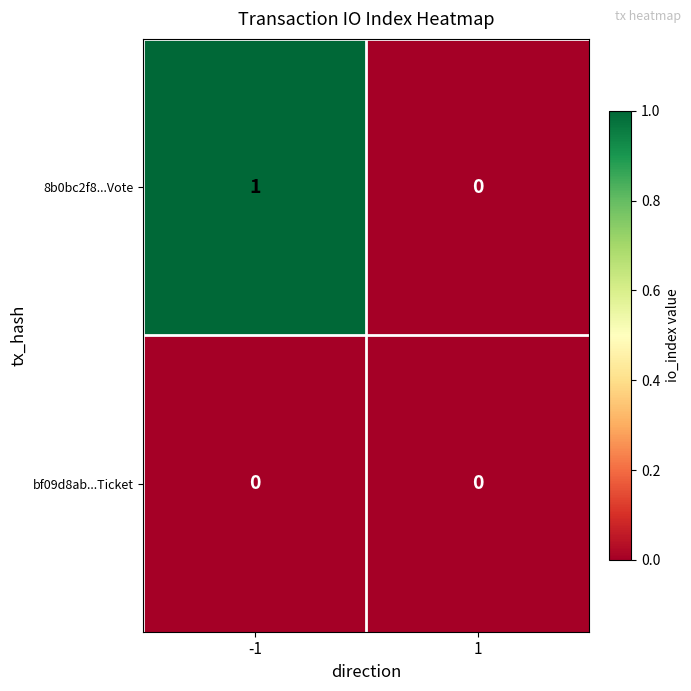

Reading left to right, what are all the values shown in this chart?

8b0bc2f8...Vote: -1=1	1=0
bf09d8ab...Ticket: -1=0	1=0